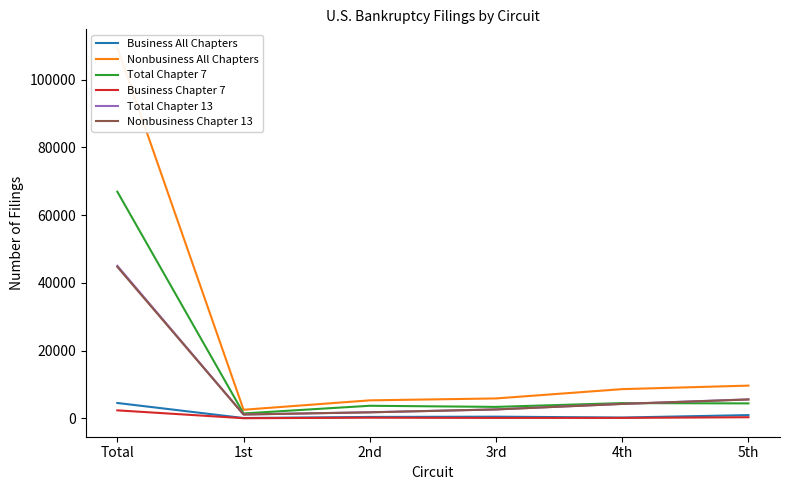

What is the value of the Total Chapter 13 point at the 4th from the left?

2661